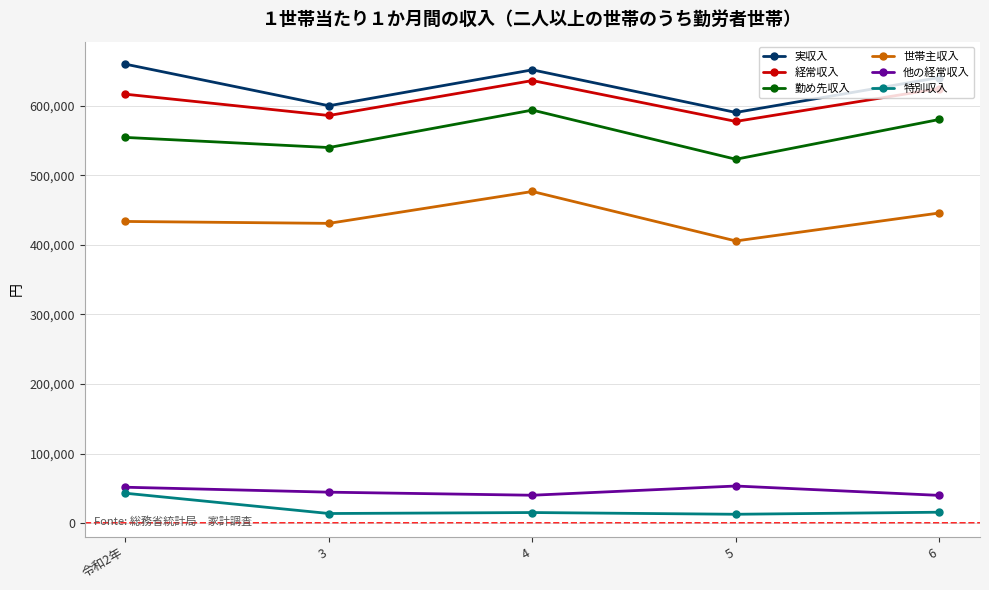

At which category is the sum across all series the highest?

4